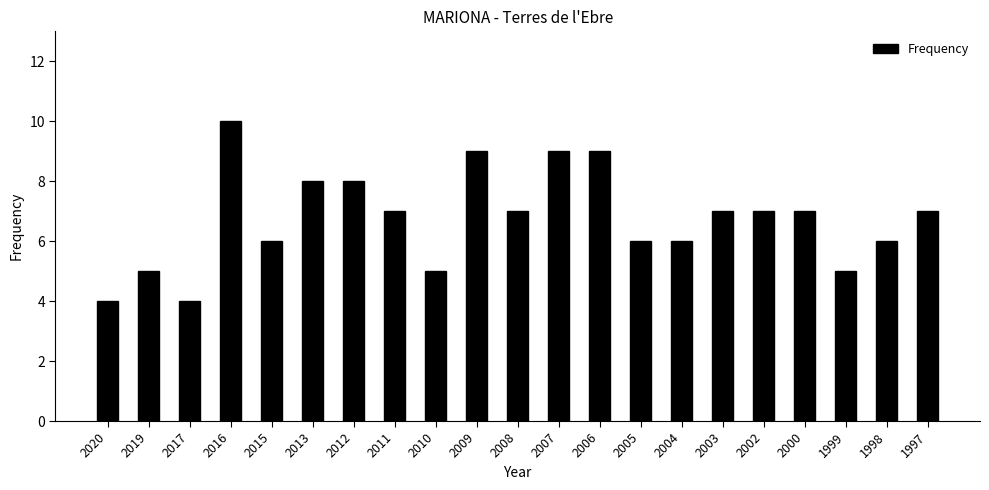

What is the change in value from 2007 to 2004?

-3